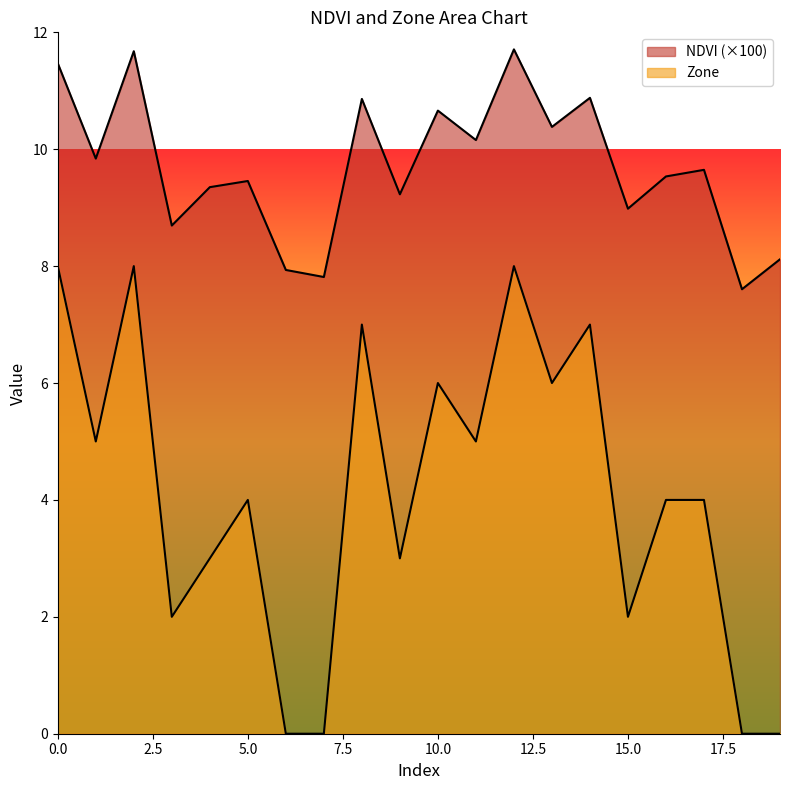

At which label is Zone closest to 4?

5